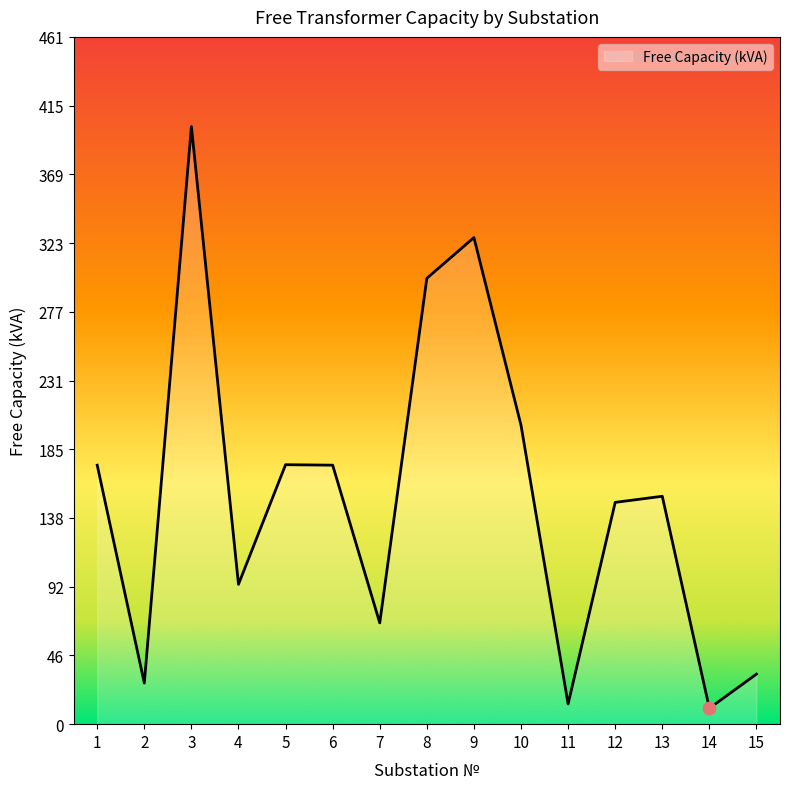

Which has a higher value, 3 or 14?

3